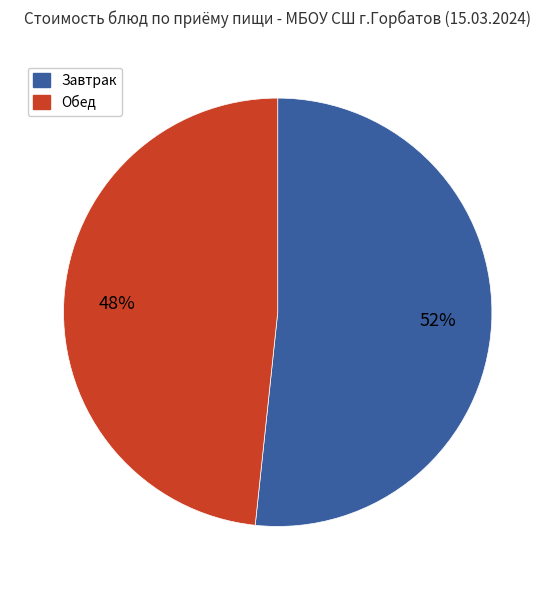

Is there a majority slice in this chart?

Yes